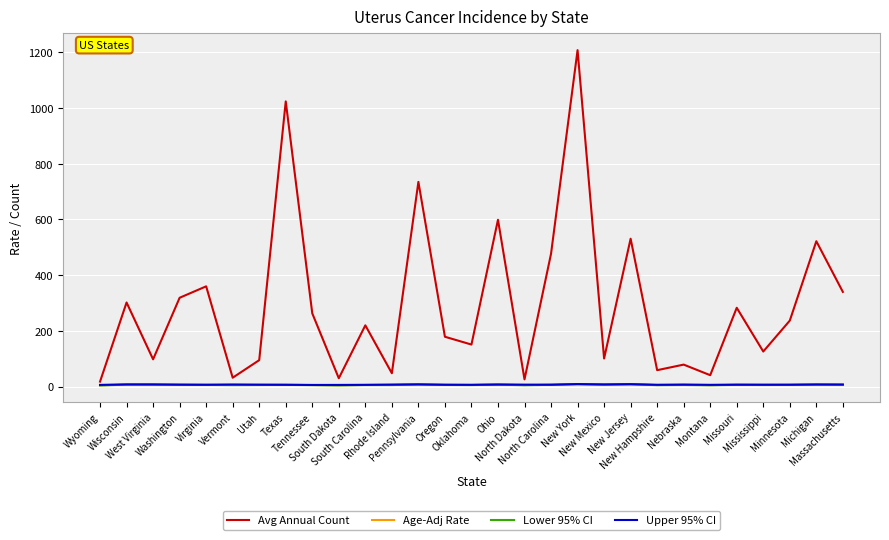

What is the difference between the maximum and second lowest values in the Lower 95% CI series?

4.3